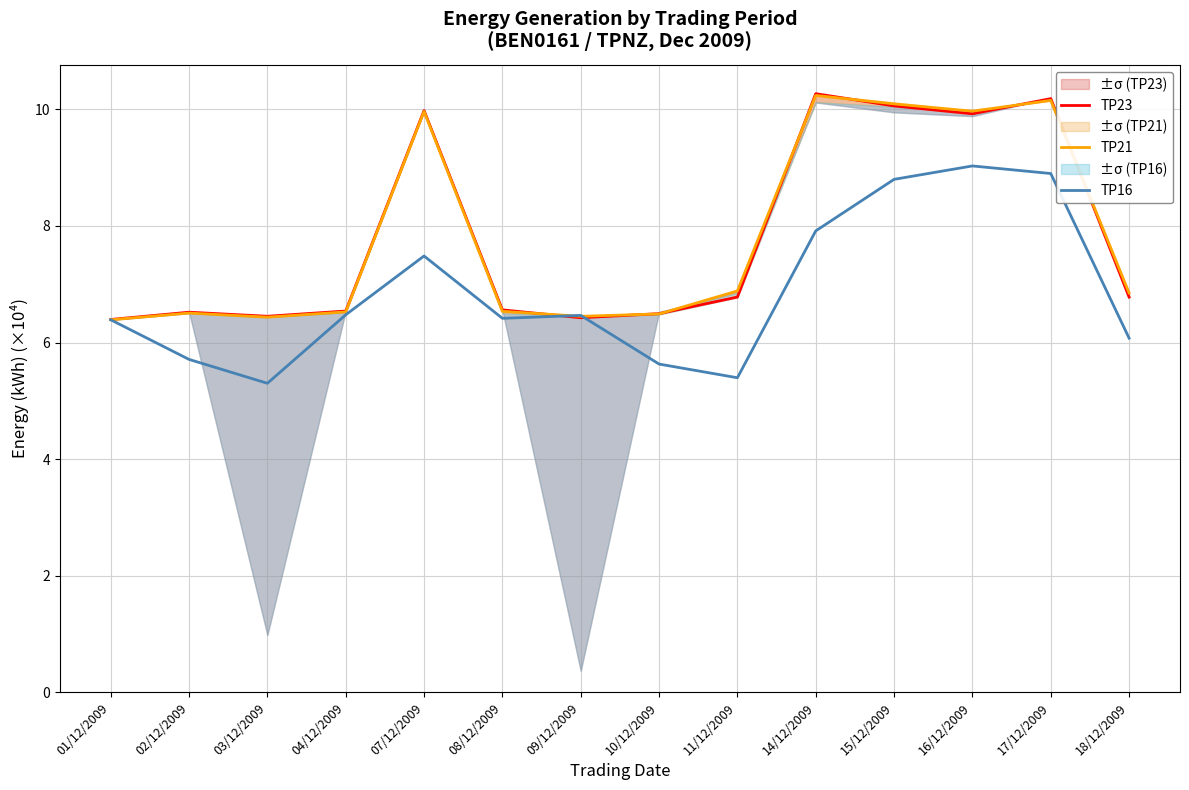

In TP16, how many points are higher than both neighbors (excluding endpoints)?

3